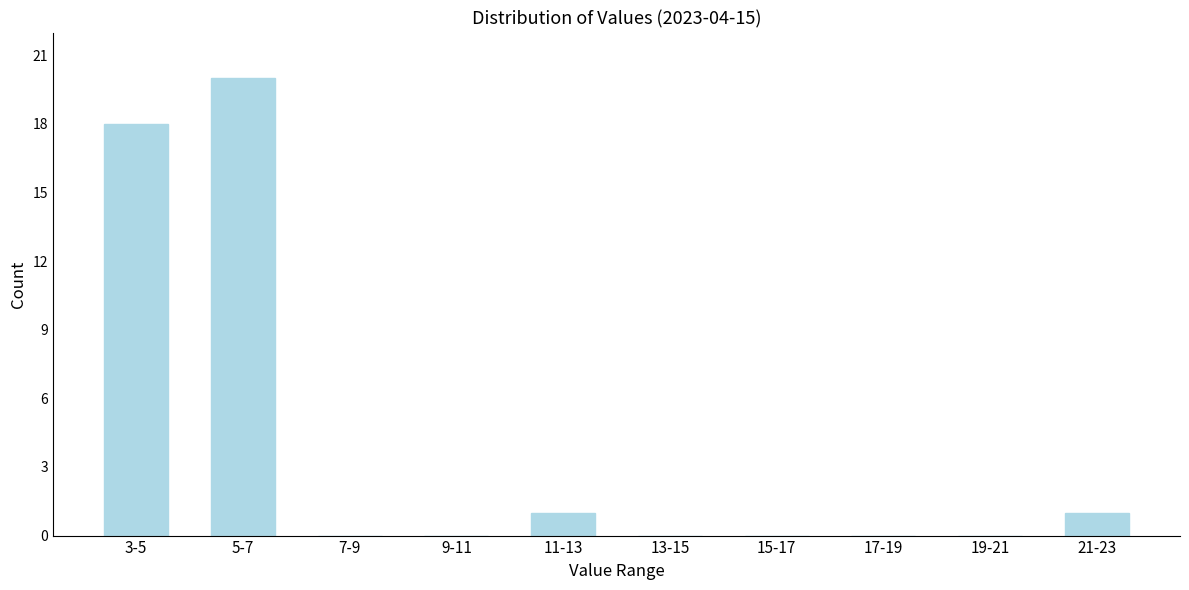

Reading right to left, list all the values displayed in this chart.

21-23=1	19-21=0	17-19=0	15-17=0	13-15=0	11-13=1	9-11=0	7-9=0	5-7=20	3-5=18